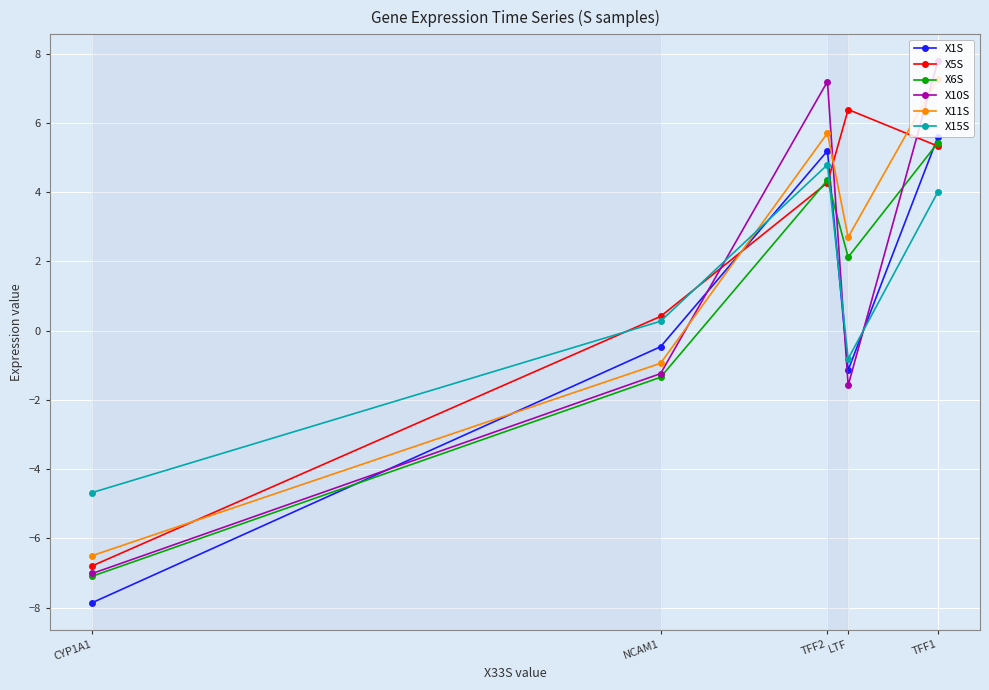

How many times do X1S and X5S cross each other?

3